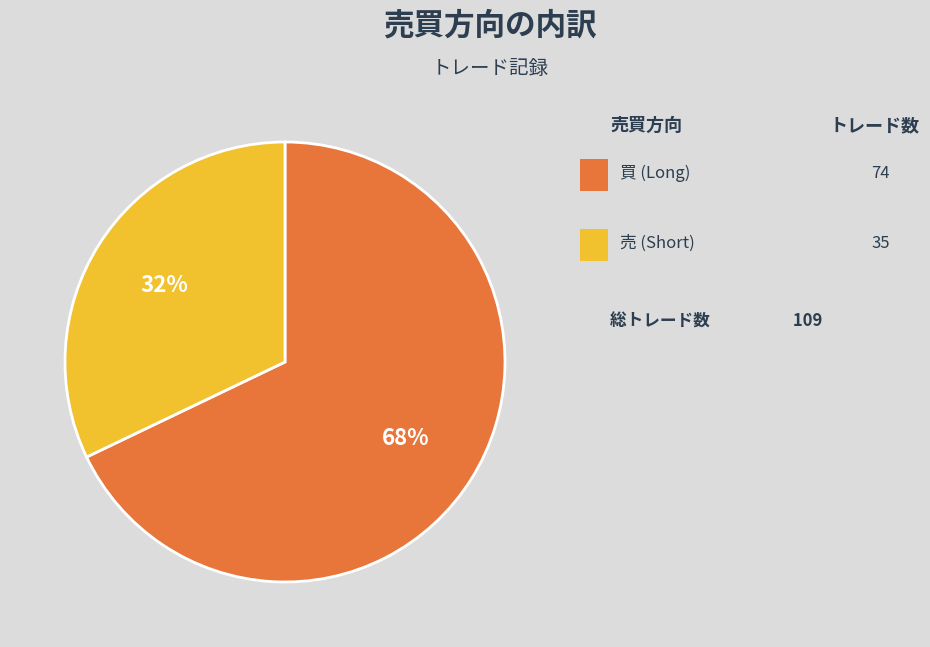

Count the number of slices in the pie.

2